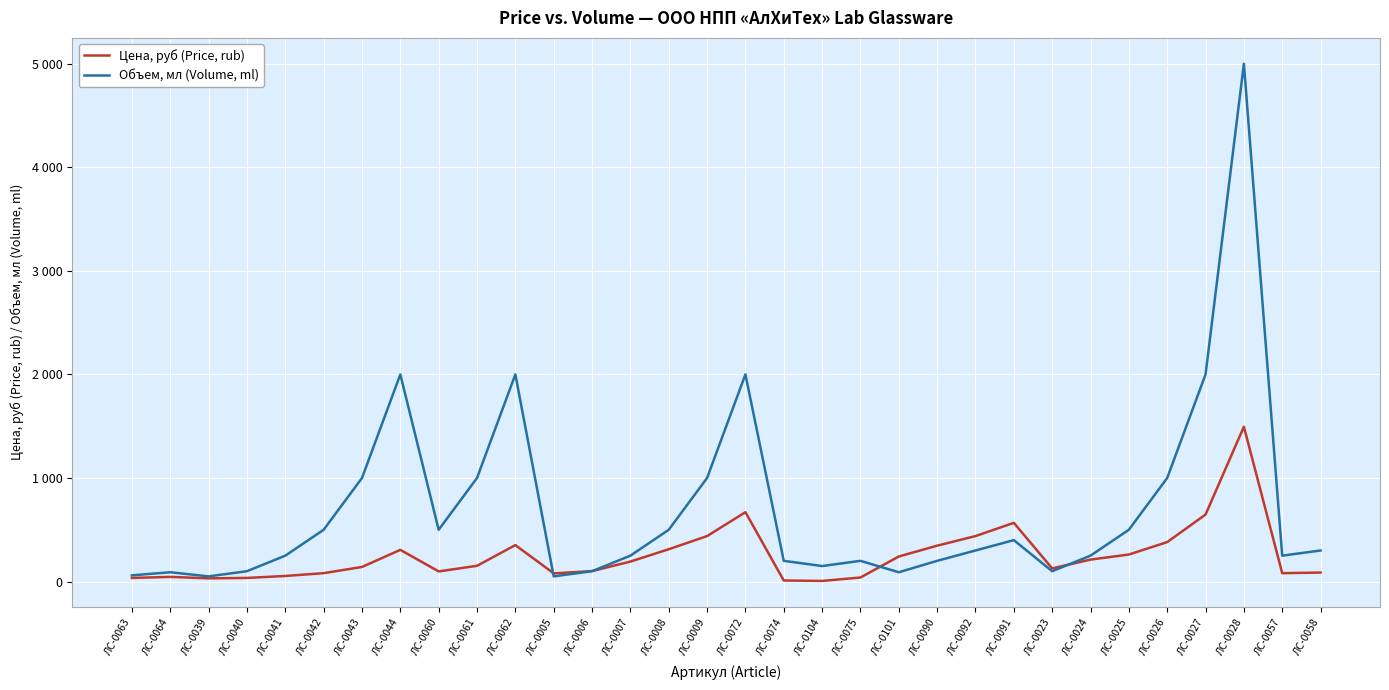

Does the chart display data point markers on the line(s)?

No